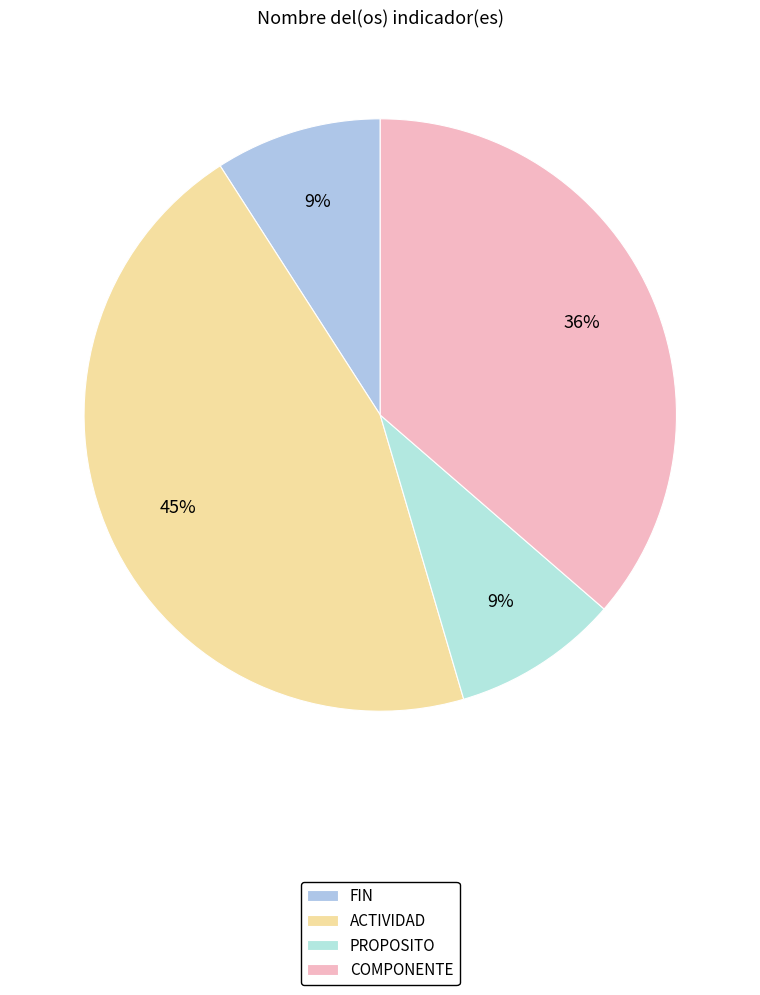

What percentage is the FIN slice, to the nearest percent?

9%